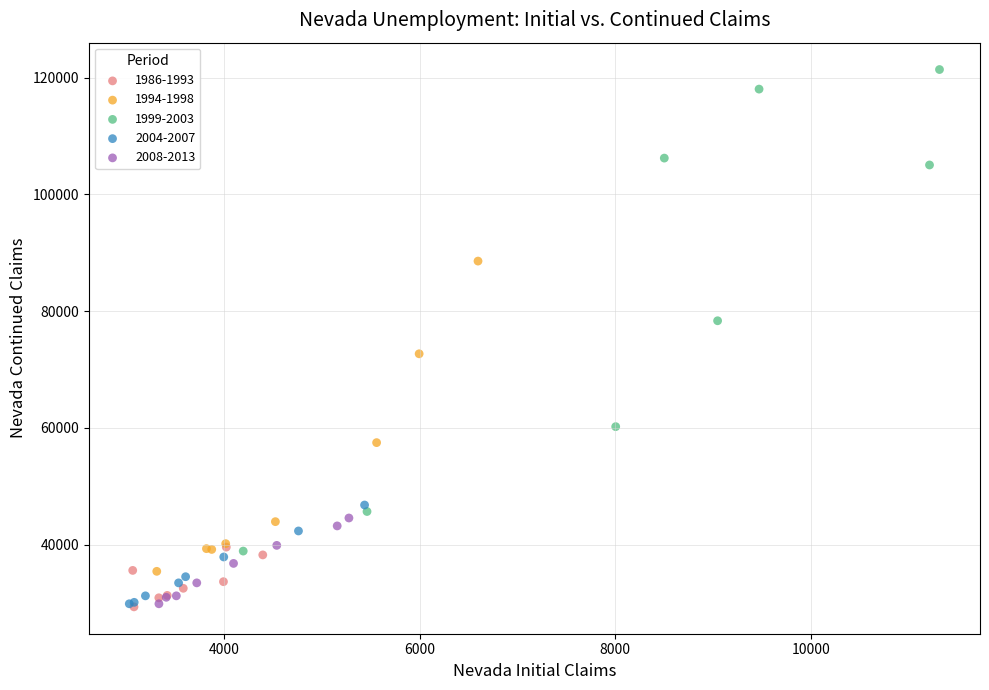

Which series contains the highest Y value?

1999-2003